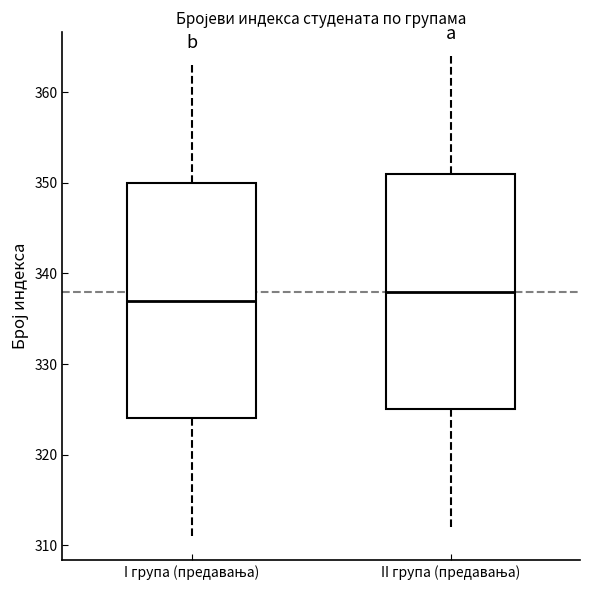

Reading left to right, read every box against the y-axis: the position of its median line, the range the box covers, and the ends of its whiskers. The values are not printed on the chart, so give them approximately, as read against the axis.

I група (предавања): median 337, box 324 to 350, whiskers 311 to 363
II група (предавања): median 338, box 325 to 351, whiskers 312 to 364